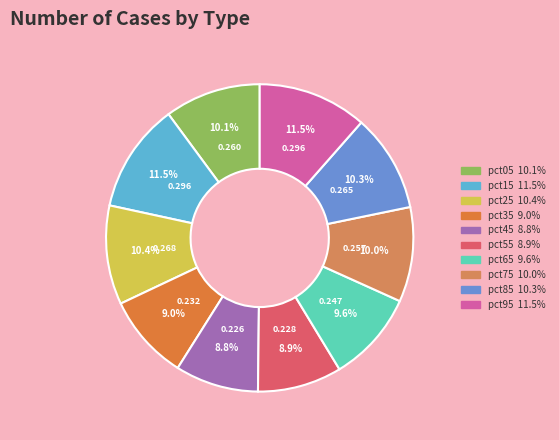

Rank the categories by value from lowest to highest.

pct45, pct55, pct35, pct65, pct75, pct05, pct85, pct25, pct95, pct15